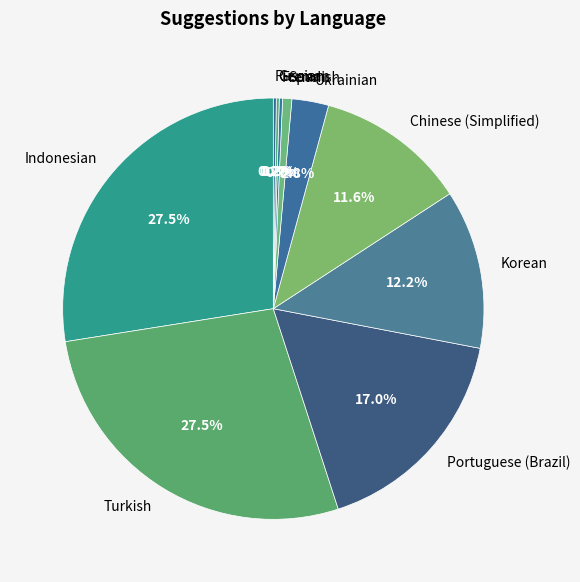

Is there any slice that represents more than half of the pie?

No